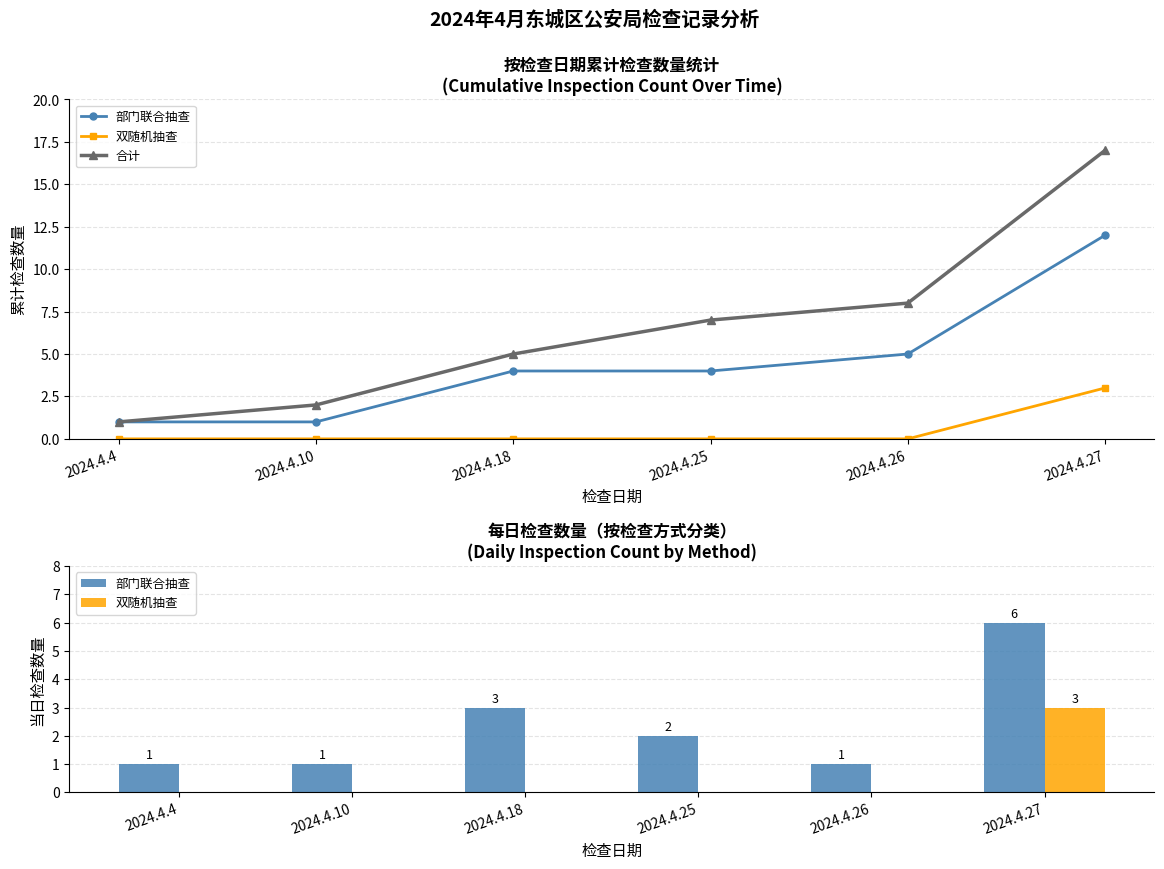

Which series has the largest range (max minus min)?

合计